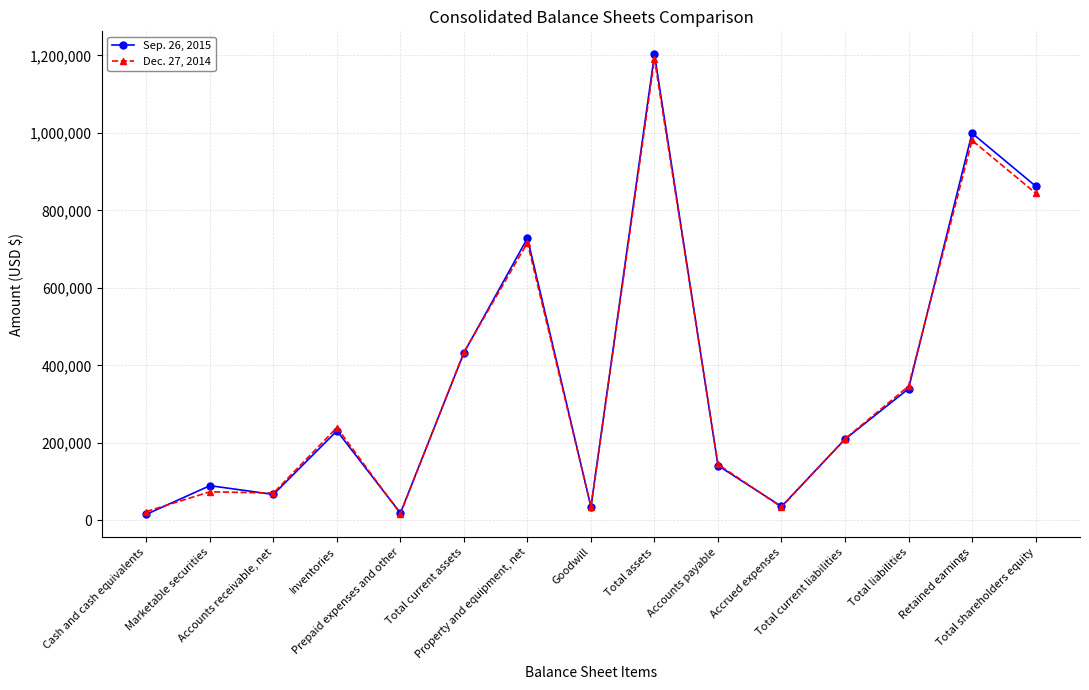

What is the label of the 2nd point from the right?

Retained earnings